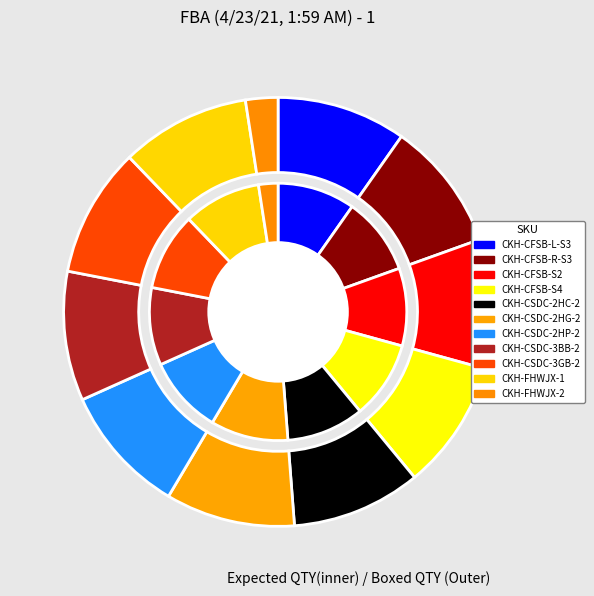

Which has a higher value, CKH-CFSB-L-S3 or CKH-FHWJX-2?

CKH-CFSB-L-S3